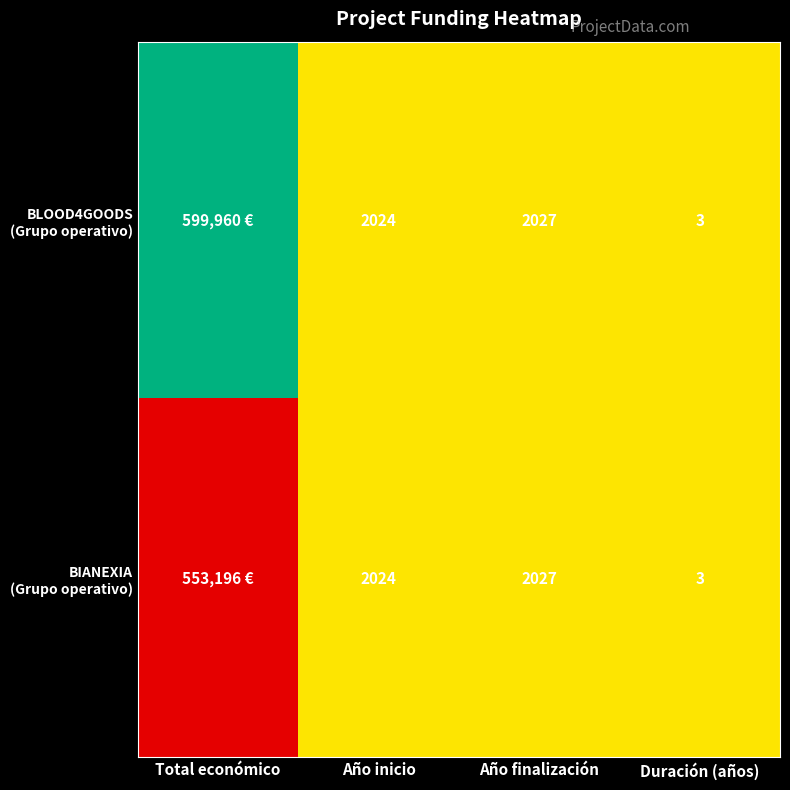

What is the total value across all series at Año inicio?

4048